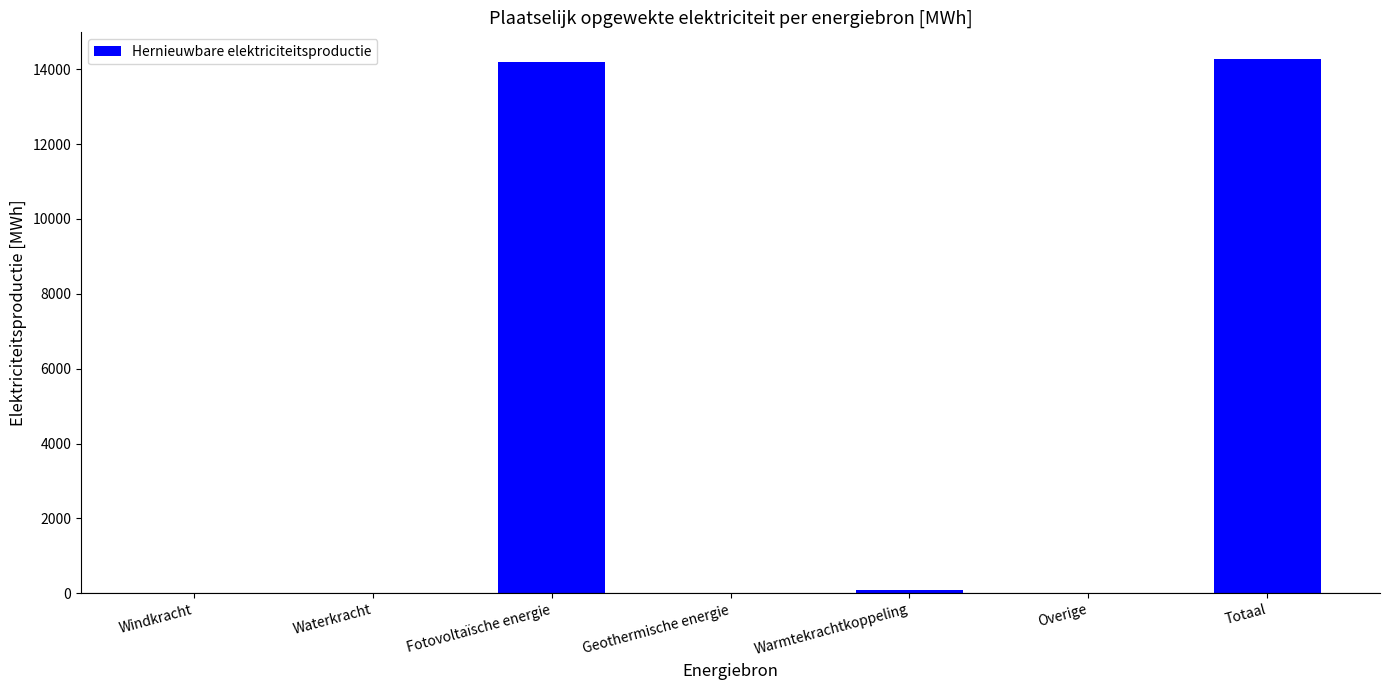

Is it true that the value at Overige is 0.0?

True